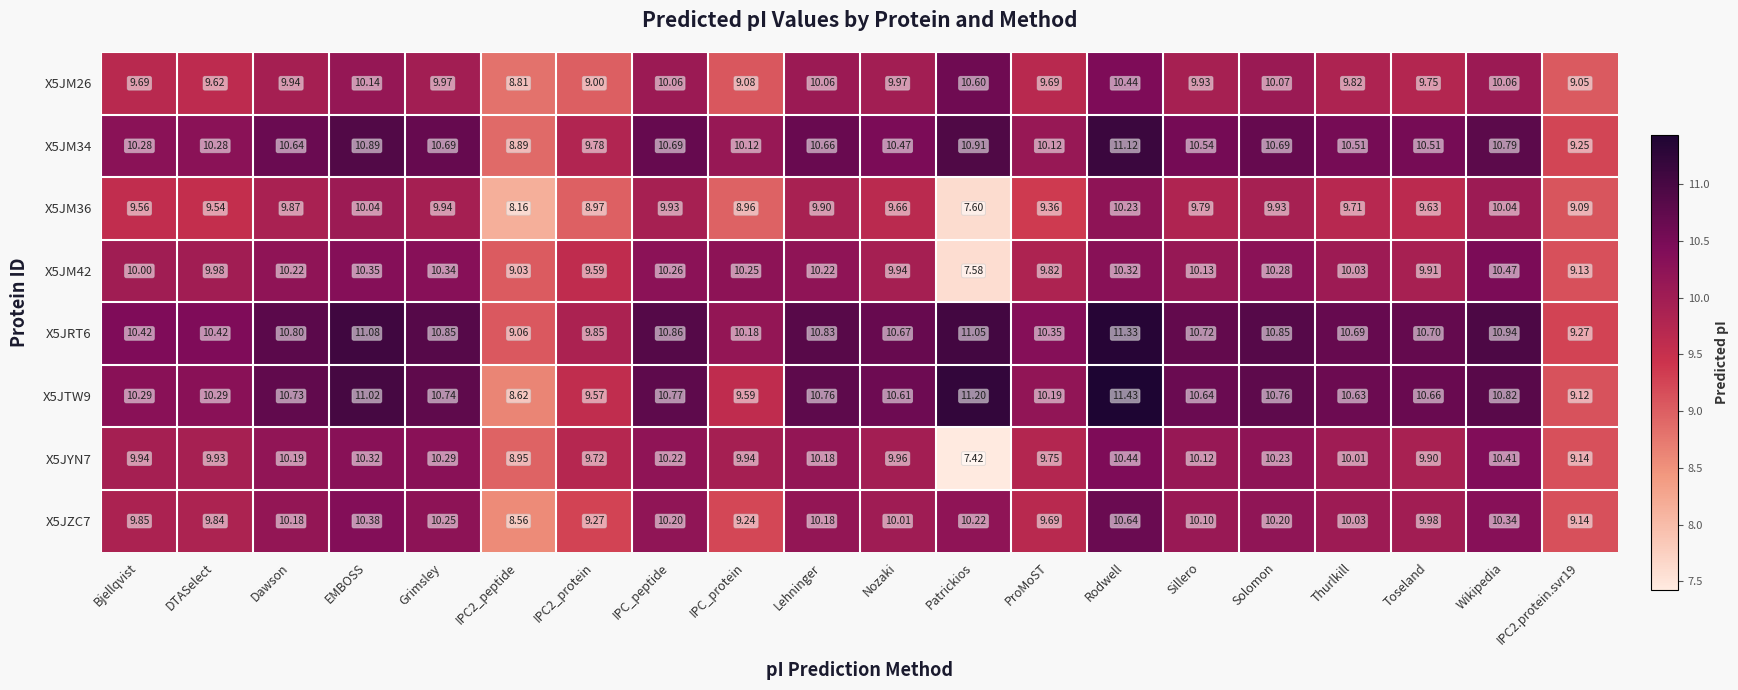

At which category is the sum across all series the highest?

Rodwell